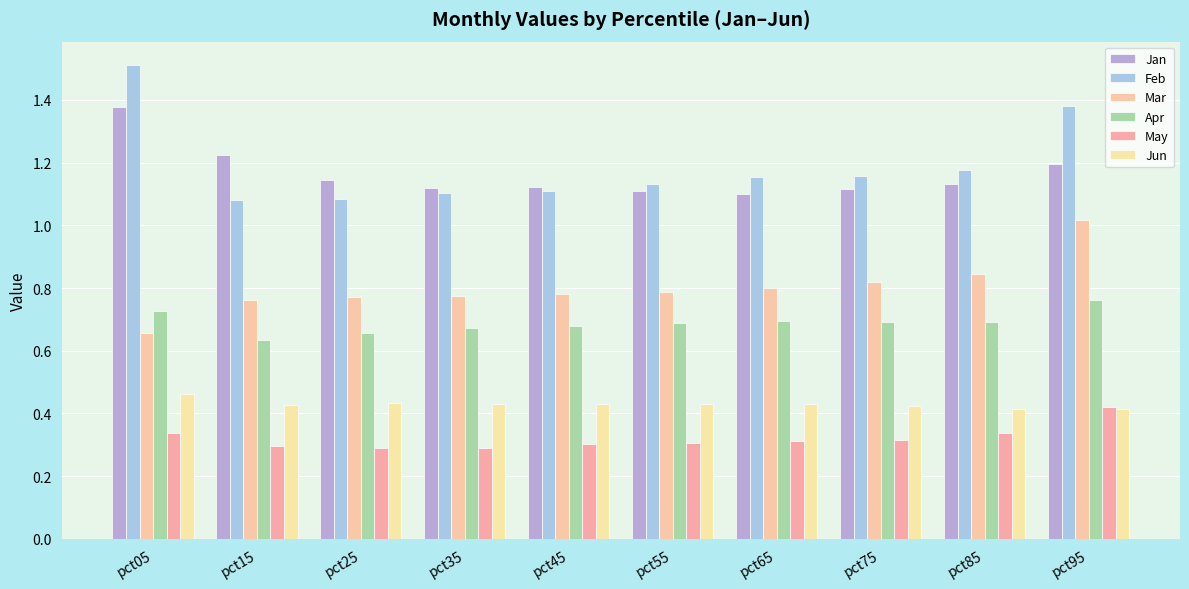

Is it true that Jan equals 0.2 at pct75?

False